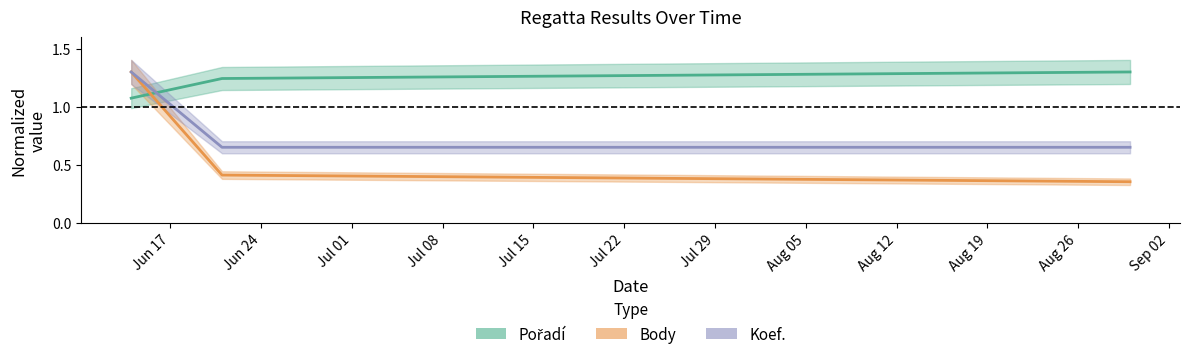

Count the Body values in the range 0 to 1.

2